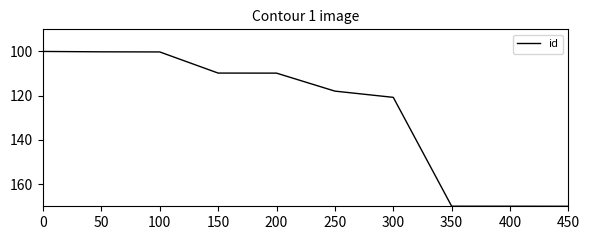

What is the difference between the values at 450 and 150?

60.2